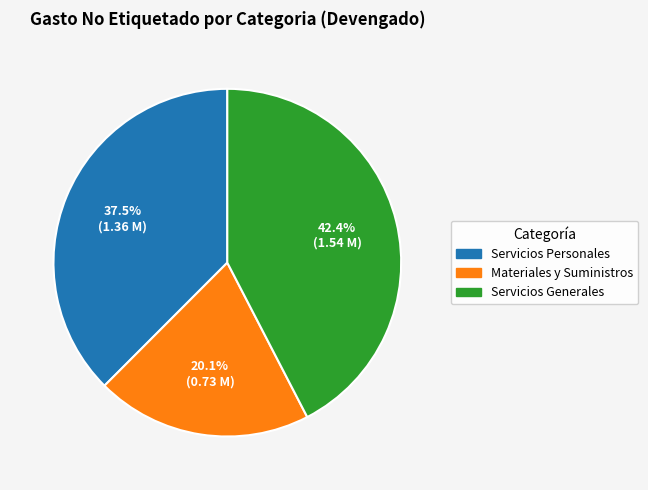

Is there any slice that represents more than half of the pie?

No